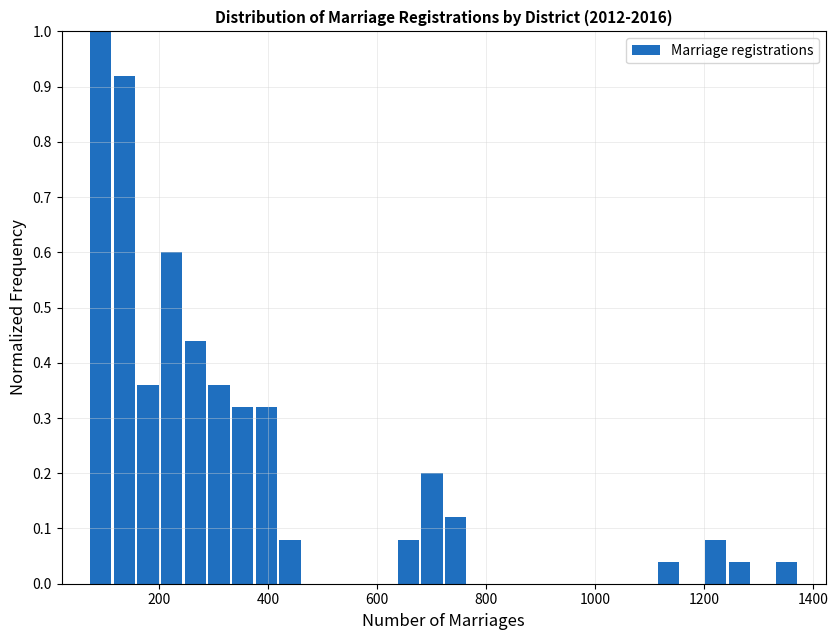

Read against the x-axis, roughly where is the centre of the tallest bar?

100